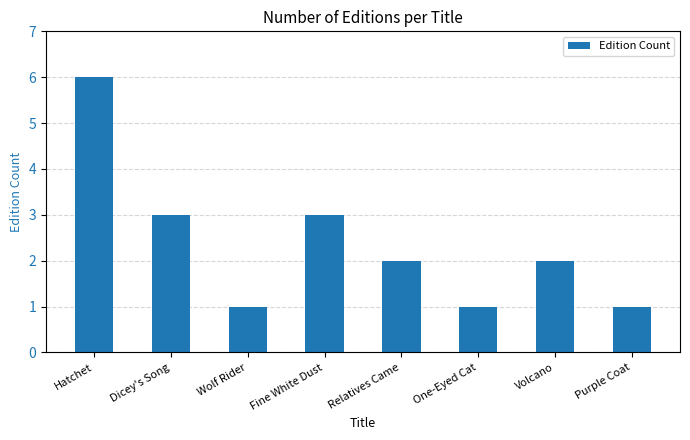

What is the greatest value displayed?

6